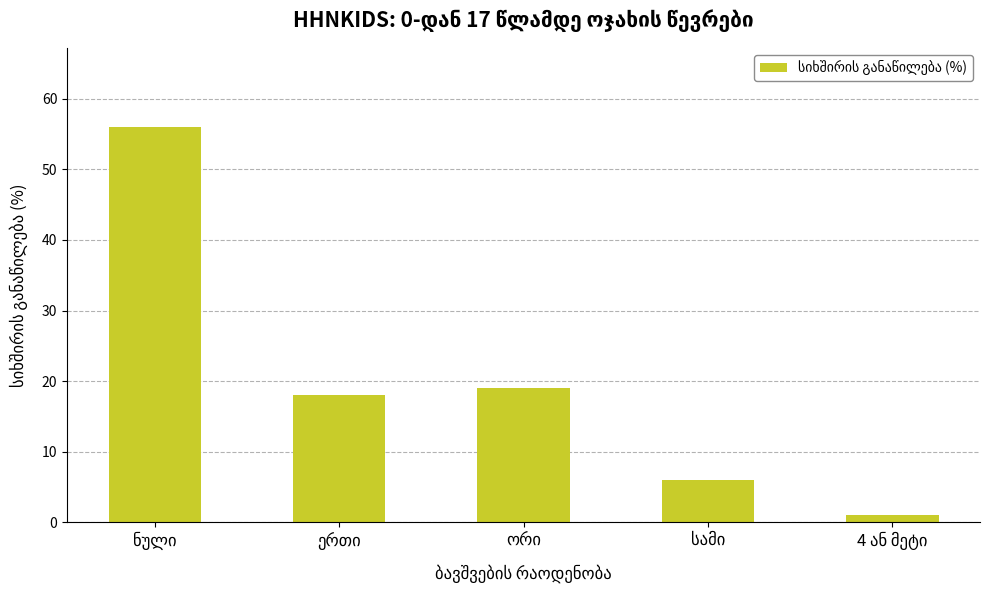

What is the average value?

20